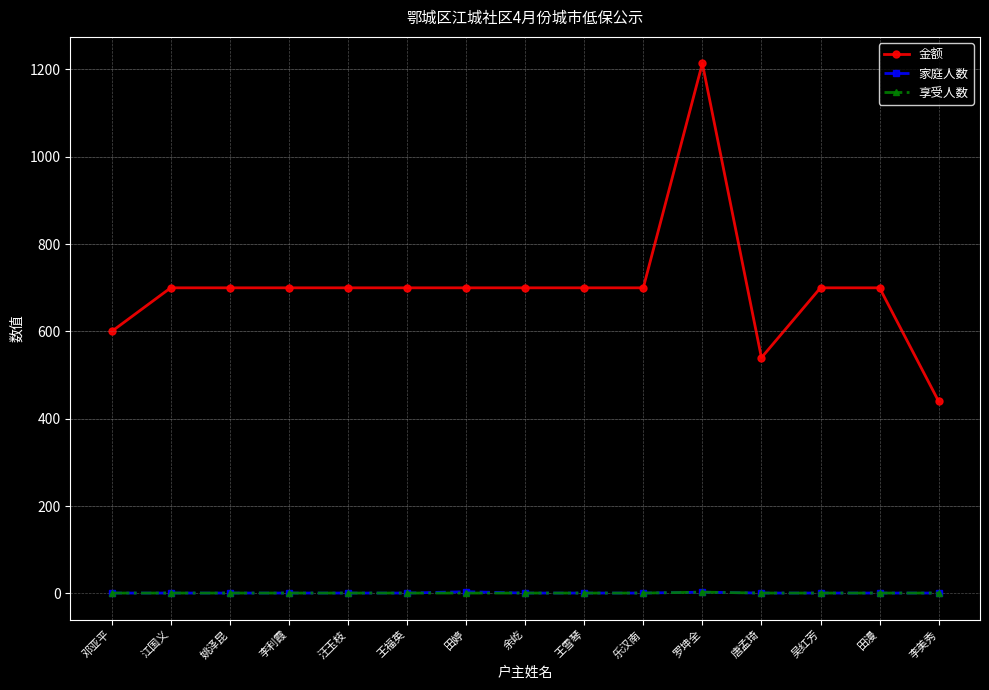

What are all the series names shown in the legend?

金额, 家庭人数, 享受人数